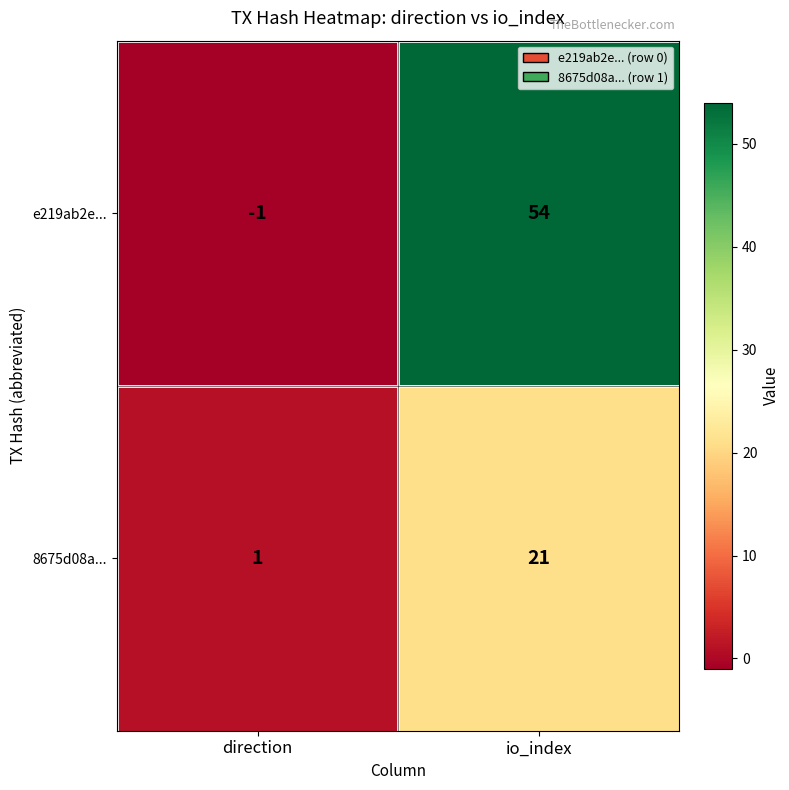

What is the sum of all 8675d08a... values?

22